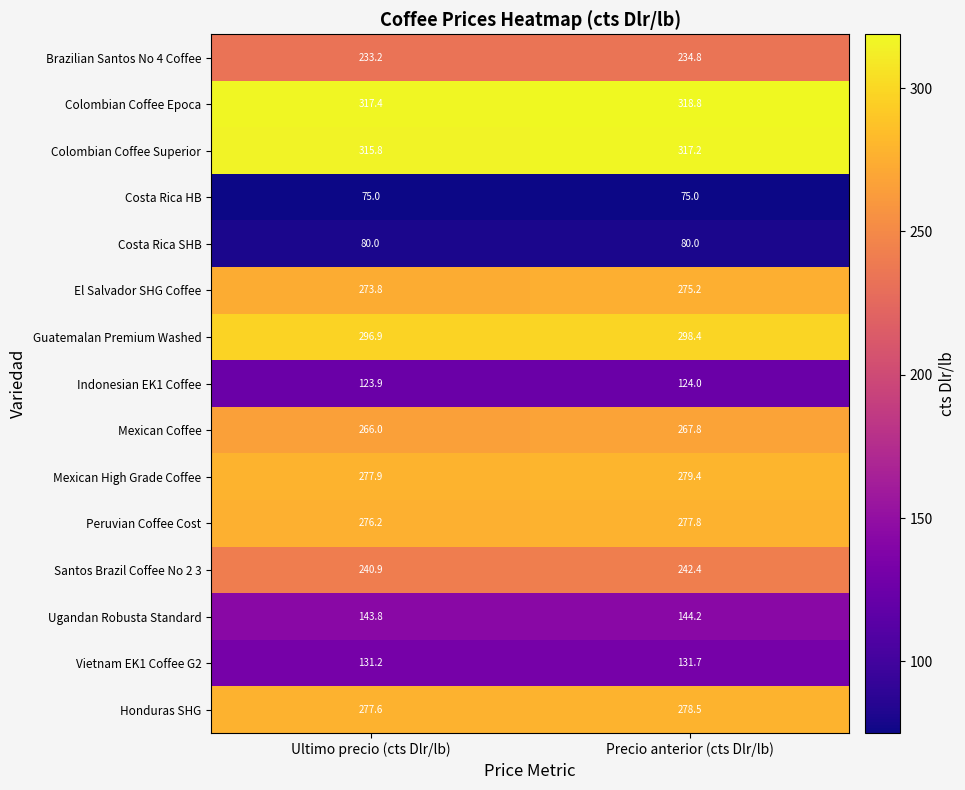

What is the smallest value displayed?

75.0